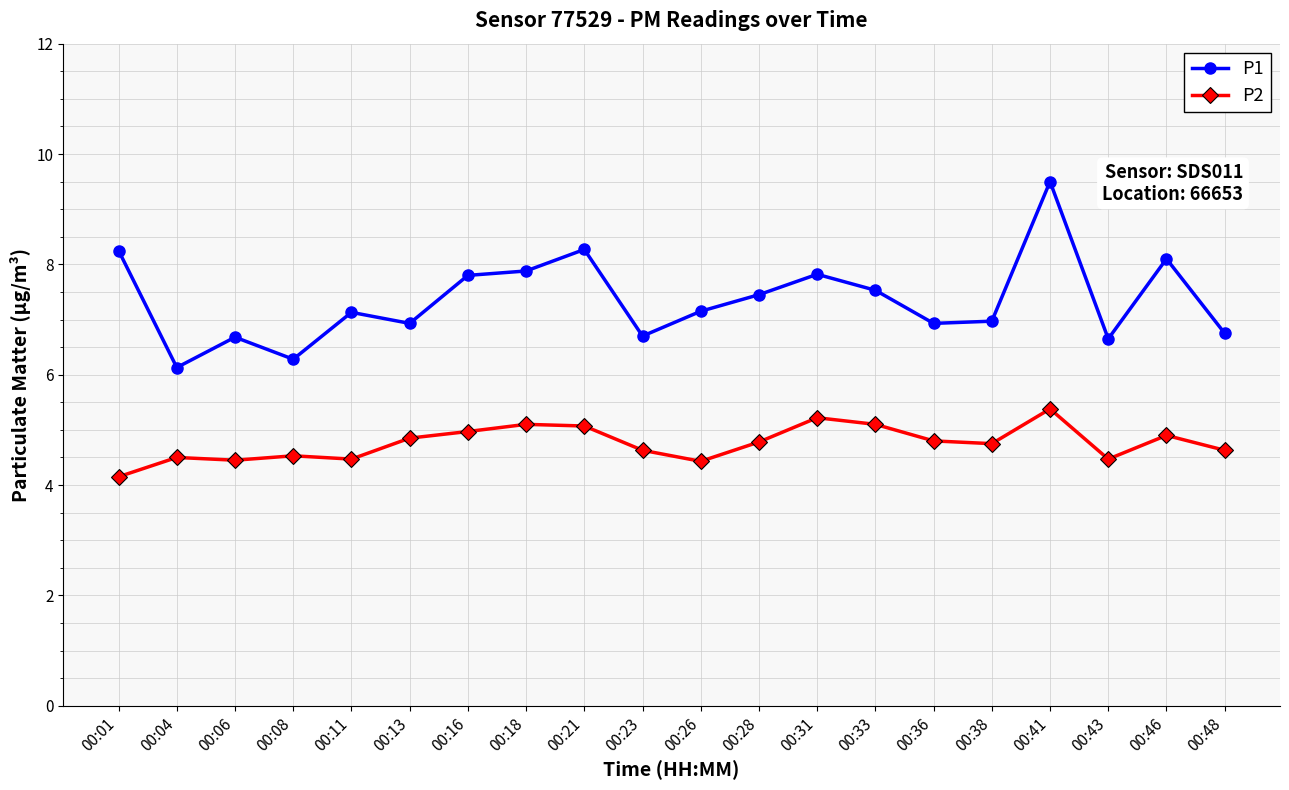

Rank the series by their maximum value, from lowest to highest.

P2, P1